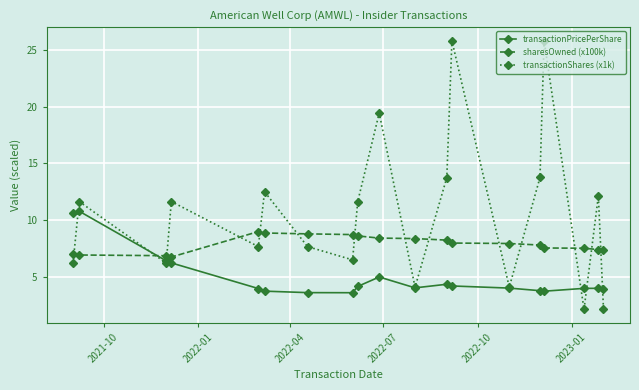

How many times do sharesOwned (x100k) and transactionShares (x1k) cross each other?

14